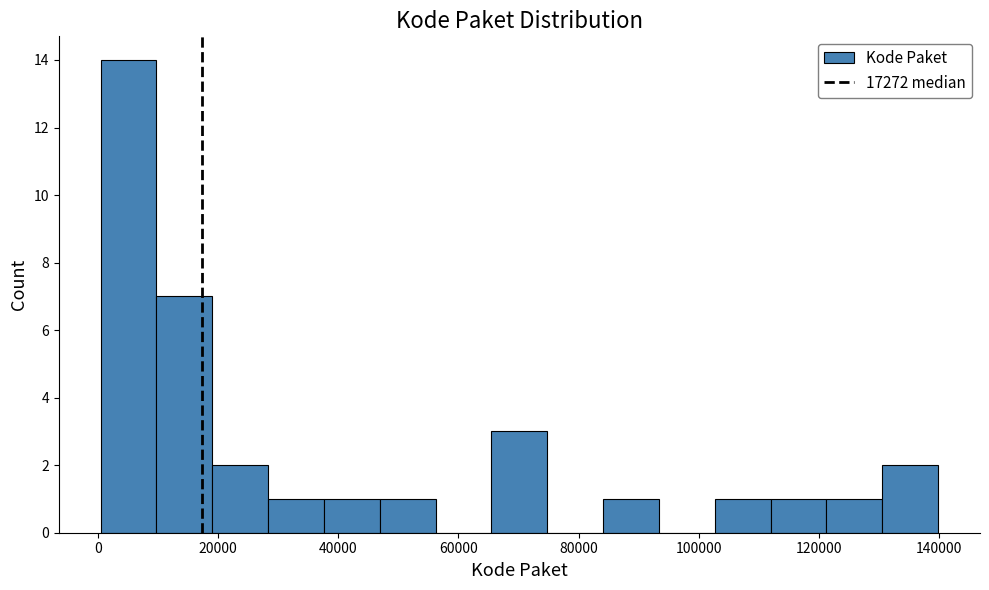

What is the height of the bar covering 122000 to 130000 on the x-axis? Neither the bar edges nor the heights are printed on the chart, so give them approximately, as read against the axes.

1